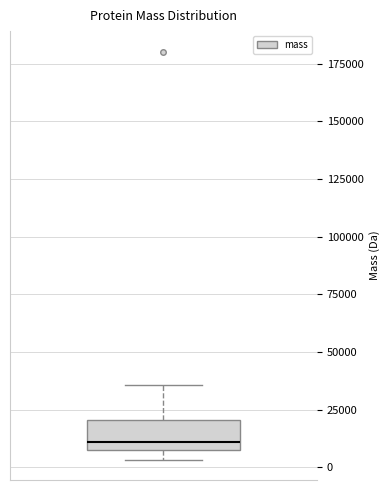

Read this box plot against the y-axis: the position of the median line, the range covered by the box, and the ends of both whiskers. The values are not printed on the chart, so give them approximately, as read against the axis.

median 10000 (just above the box's lower edge), box 10000 to 20000, whiskers 5000 to 35000